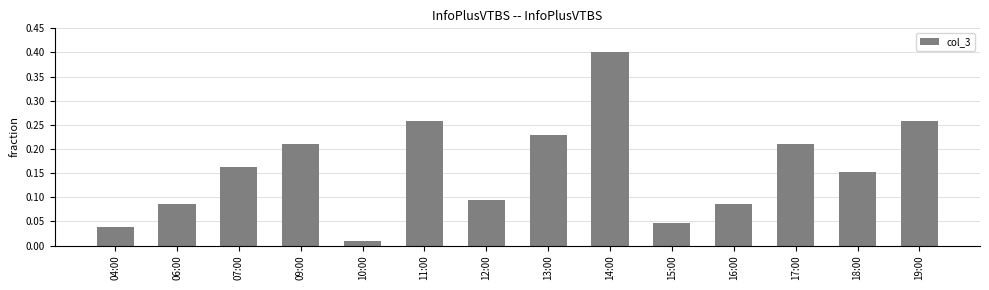

Which has a higher value, 09:00 or 14:00?

14:00